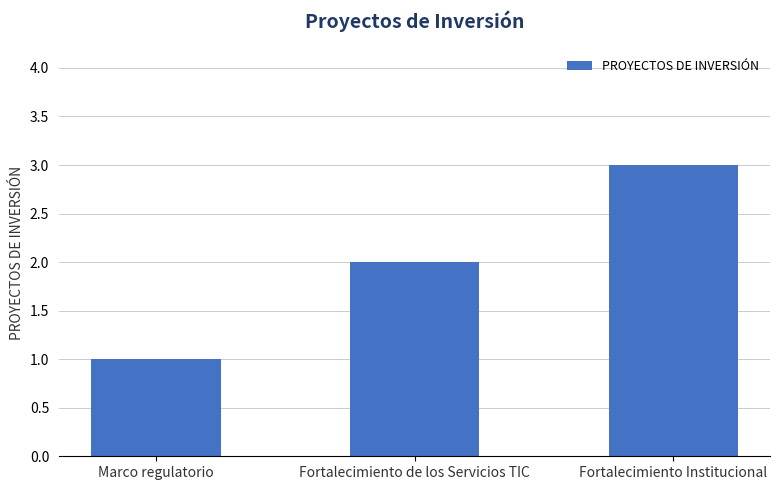

How many values are below 2?

1